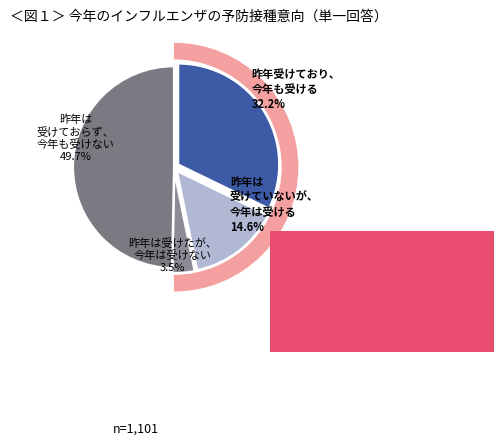

To the nearest percent, what is the difference between the largest and smallest slice percentages?

46%